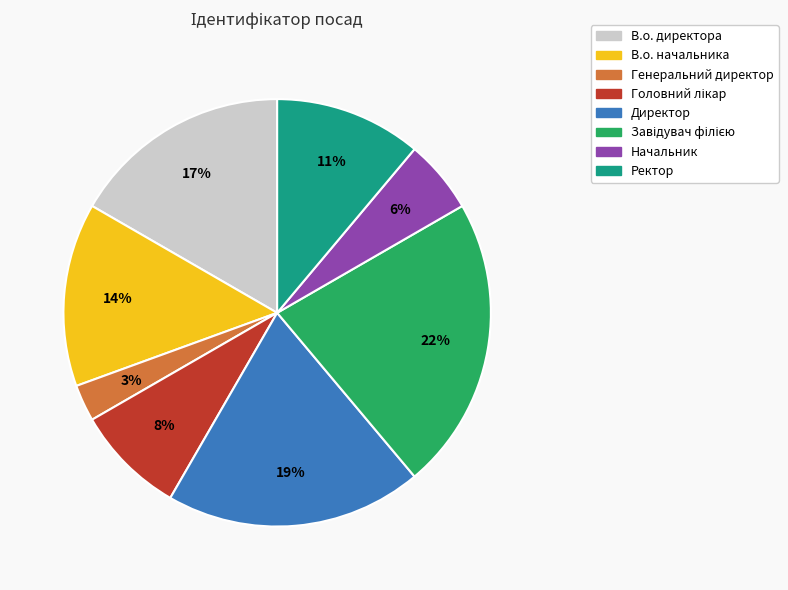

What is the smallest slice in the pie chart?

Генеральний директор